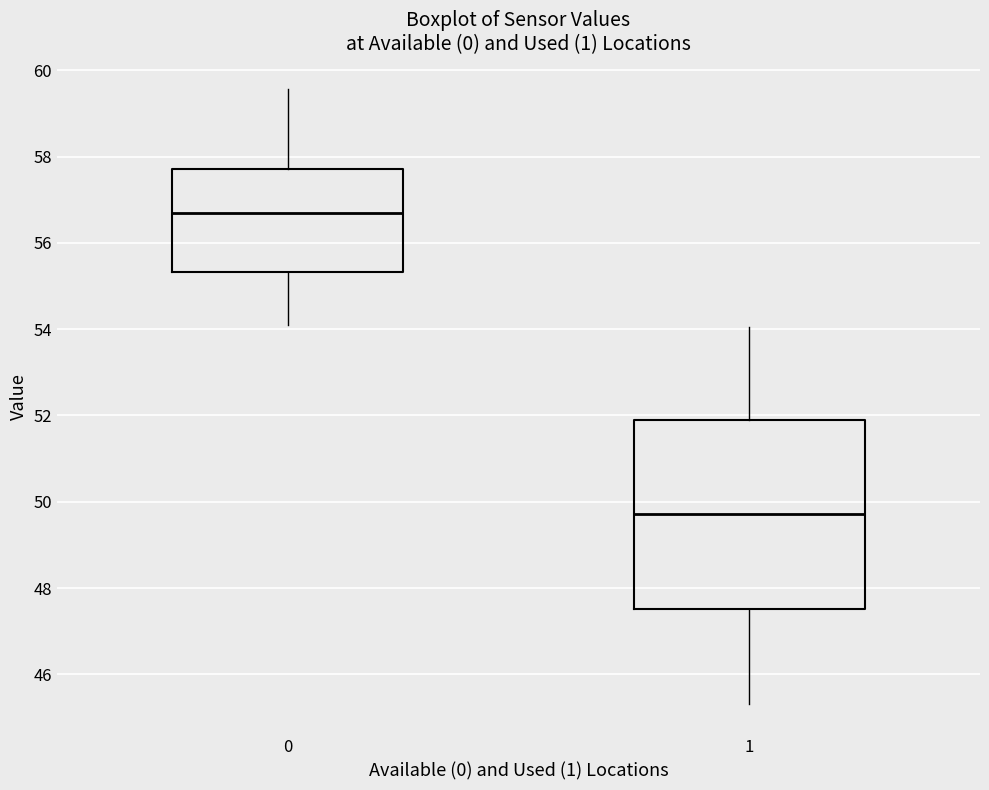

Where is the lower edge of the box at x = 1 on the y-axis? The values are not printed on the chart, so give them approximately, as read against the axis.

47.6